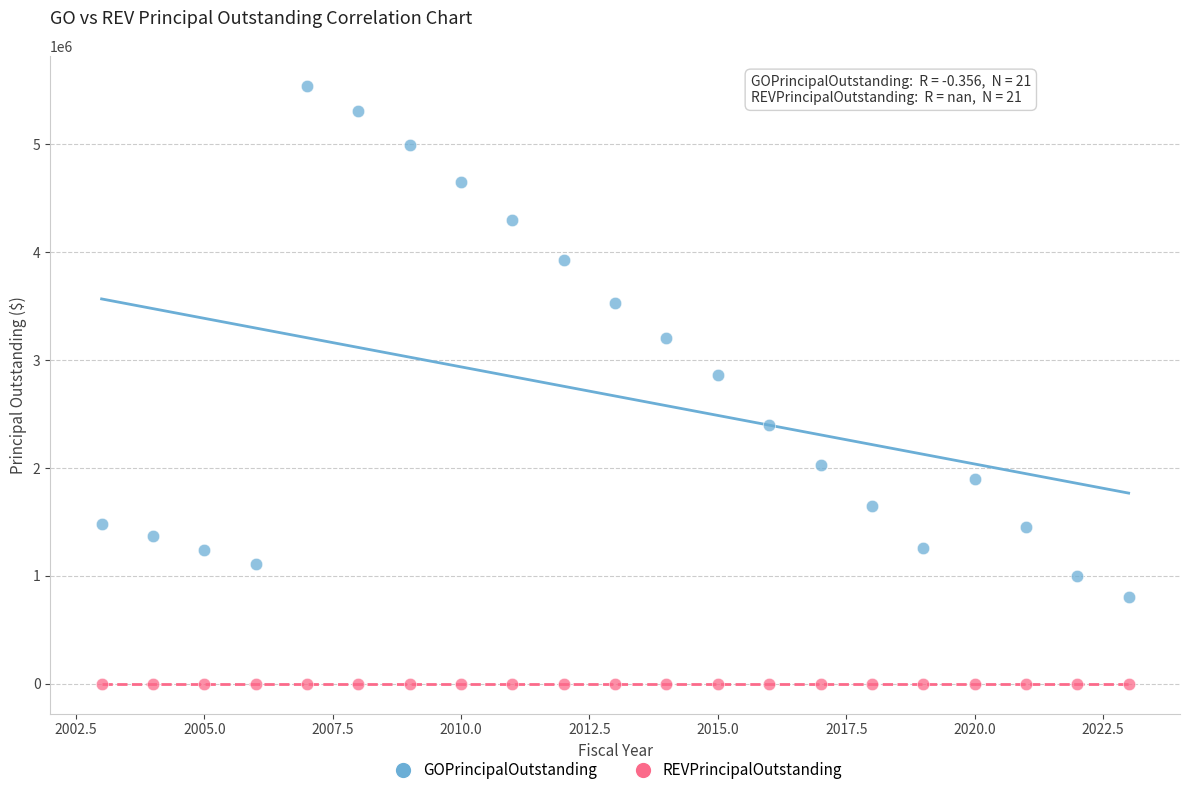

Which series contains the highest Y value?

GOPrincipalOutstanding